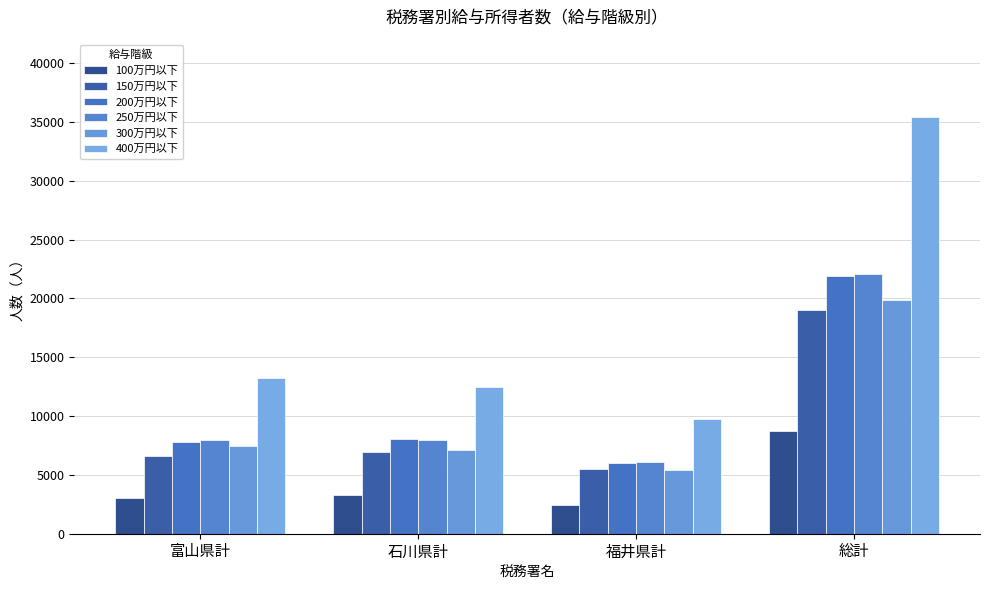

How many distinct data groups are displayed?

6